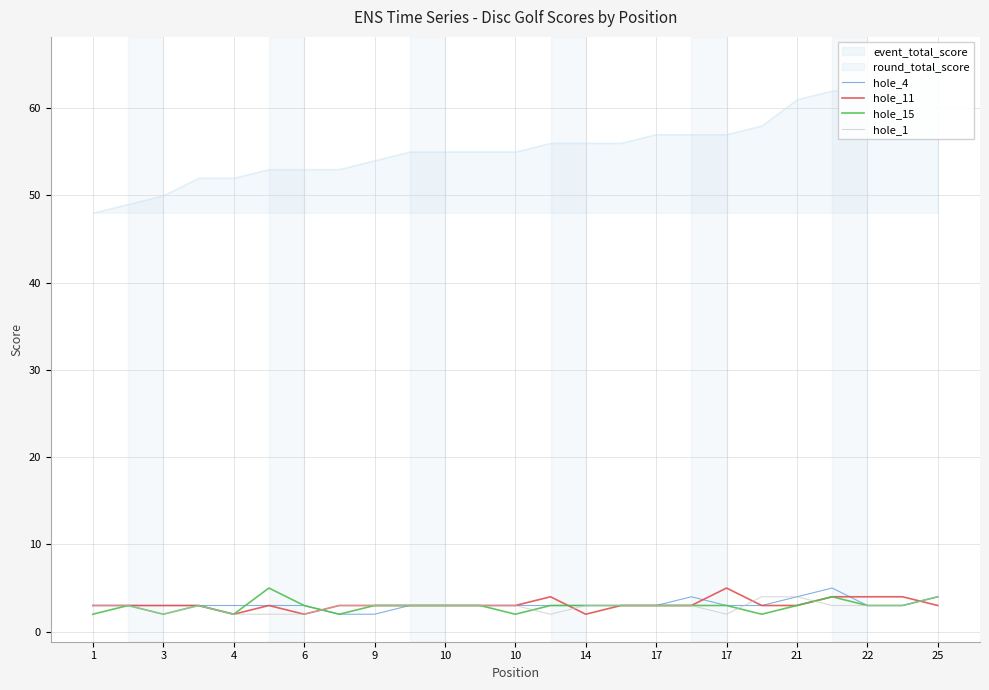

Which series has the widest spread of values?

hole_4